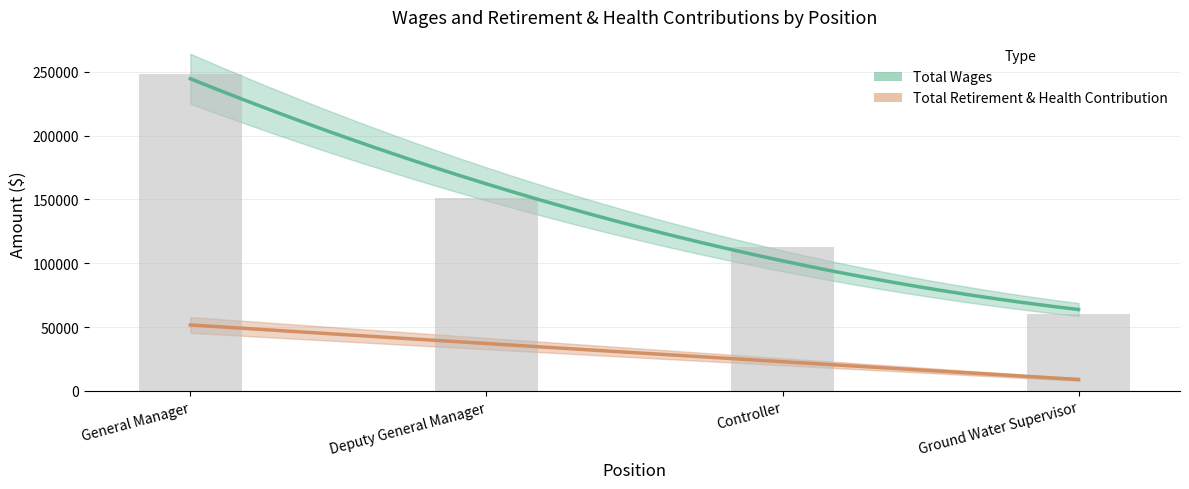

What is the change in value from General Manager to Controller?

-135409